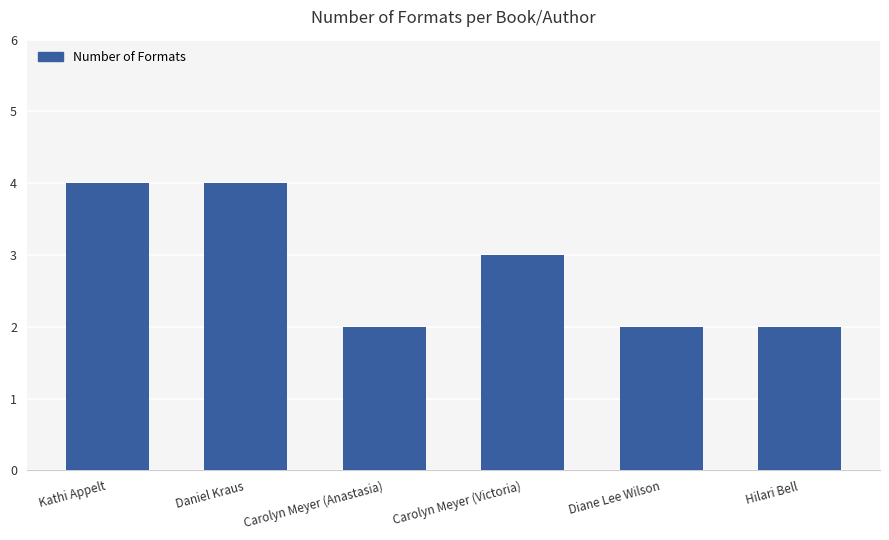

What is the value of the 5th bar from the left?

2